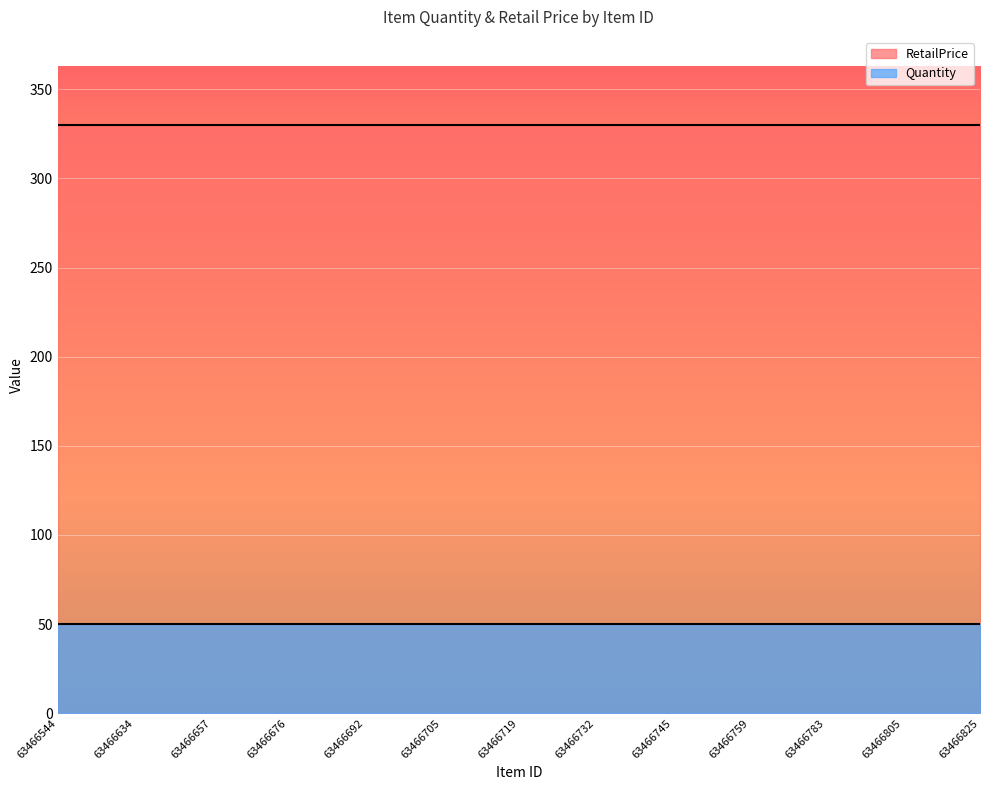

List the series in order of their peak value, lowest first.

Quantity, RetailPrice